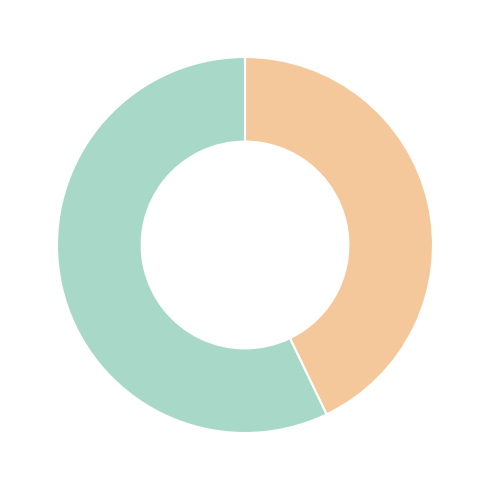

Is there a majority slice in this chart?

Yes